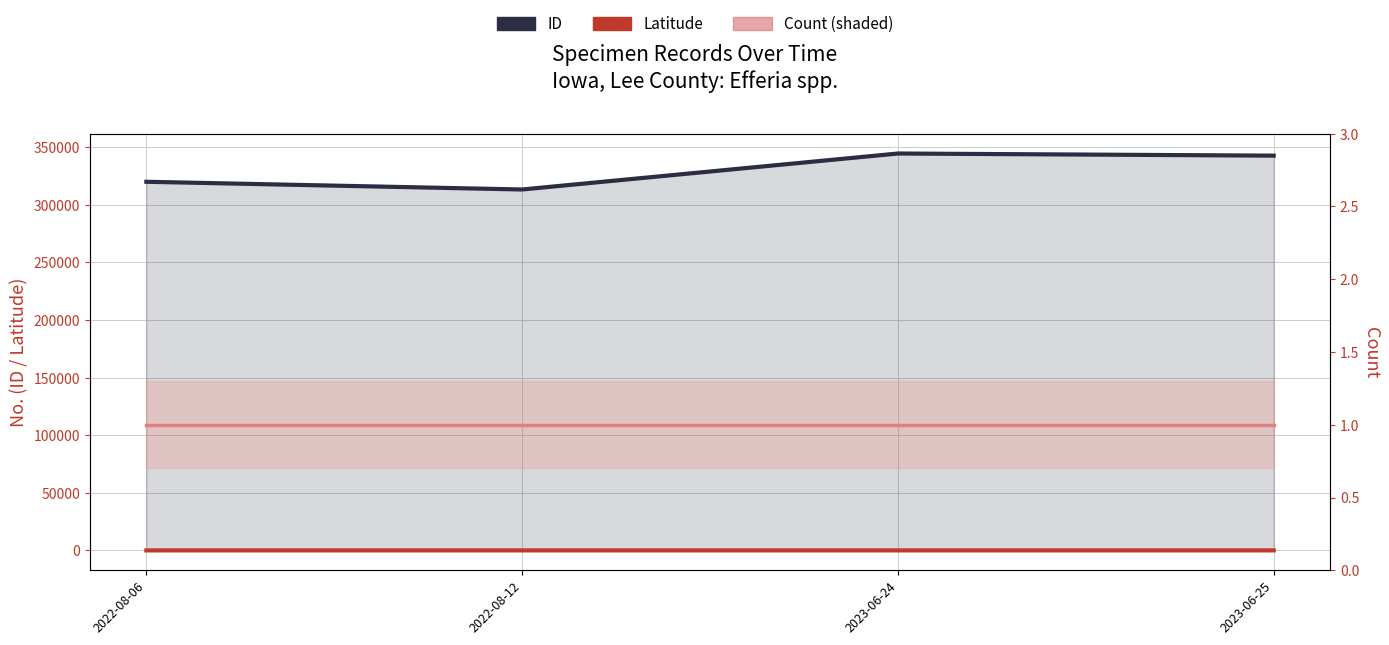

What is the greatest value displayed?

344583.0